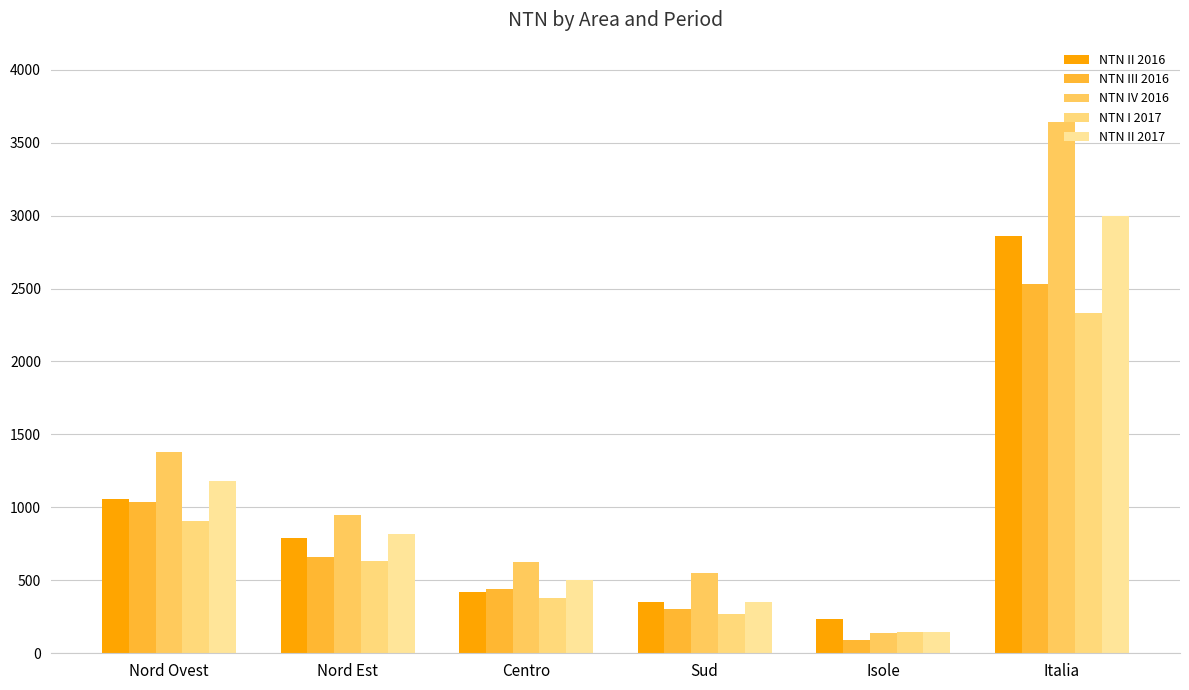

Which series has the widest spread of values?

NTN IV 2016